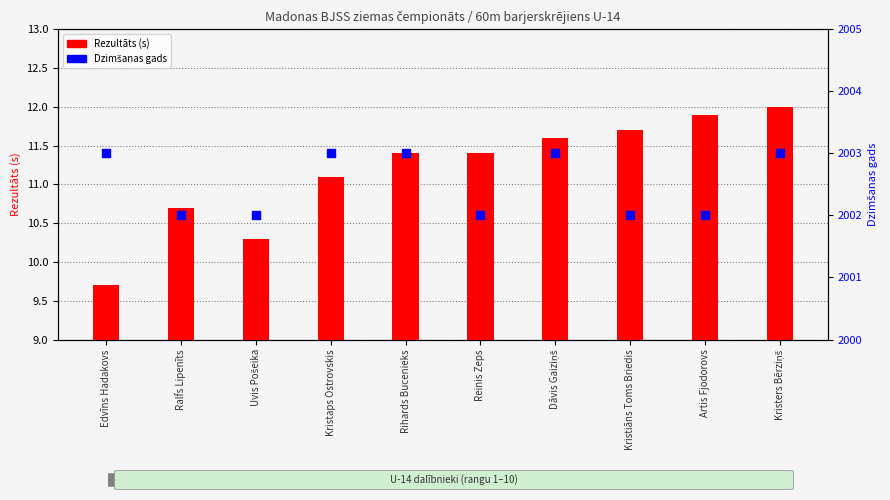

At how many categories does at least one series exceed 1959?

10